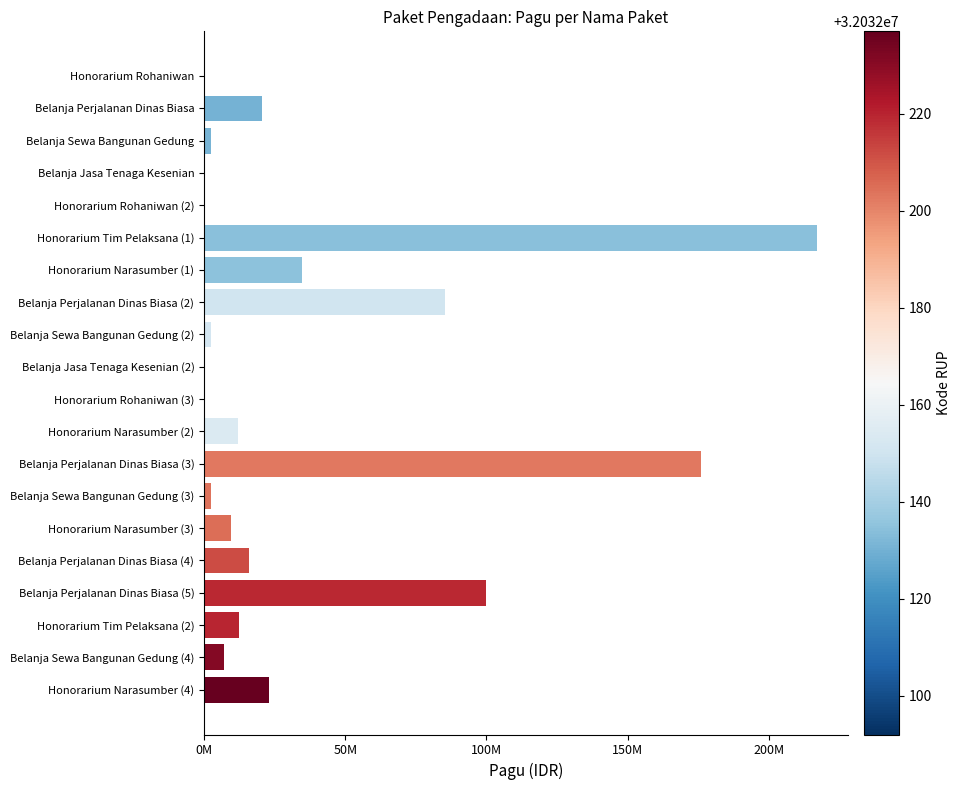

What is the sum of all values?

723083000